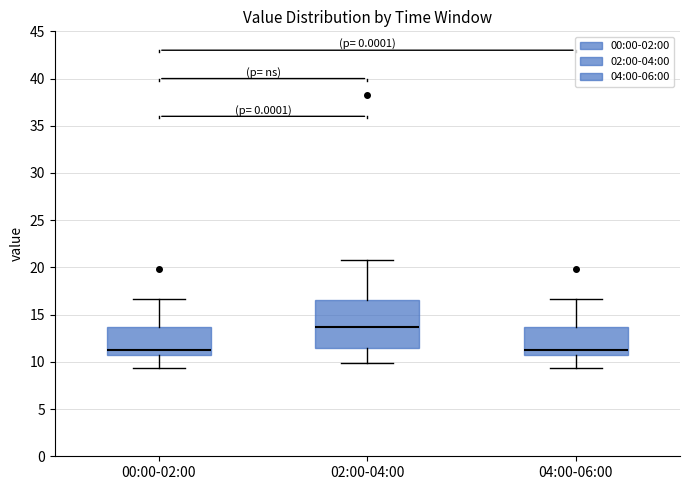

Reading left to right, transcribe this box plot: for each box, give where its median line is, the range the box spans, and where its two whiskers end, as read against the y-axis. The values are not printed on the chart, so give them approximately, as read against the axis.

00:00-02:00: median 11.5, box 11.0 to 13.5, whiskers 9.5 to 16.5
02:00-04:00: median 13.5, box 11.5 to 16.5, whiskers 10.0 to 21.0
04:00-06:00: median 11.5, box 11.0 to 13.5, whiskers 9.5 to 16.5